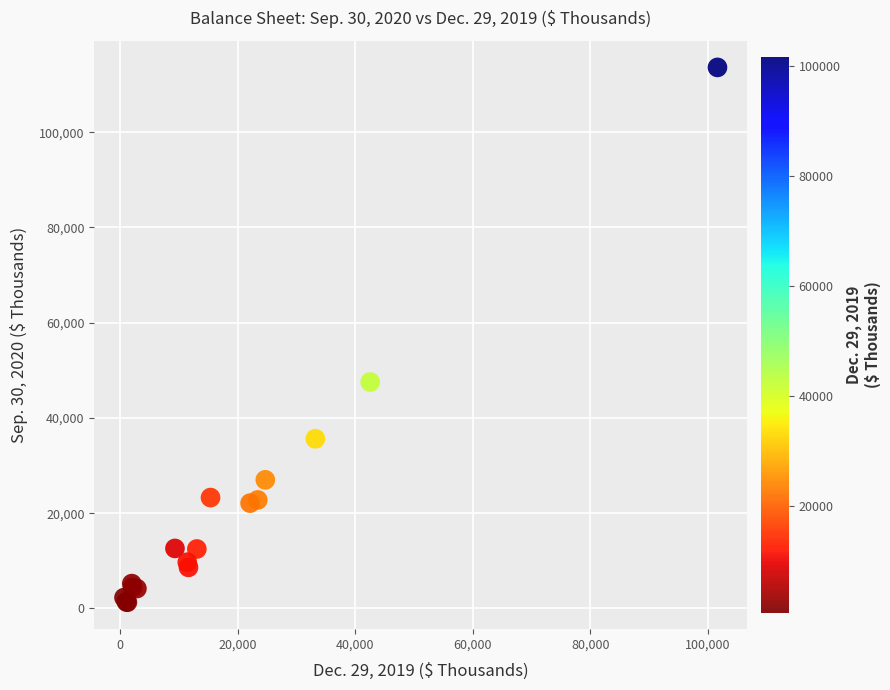

What Y value in the scatter plot is closest to 57448?

47539